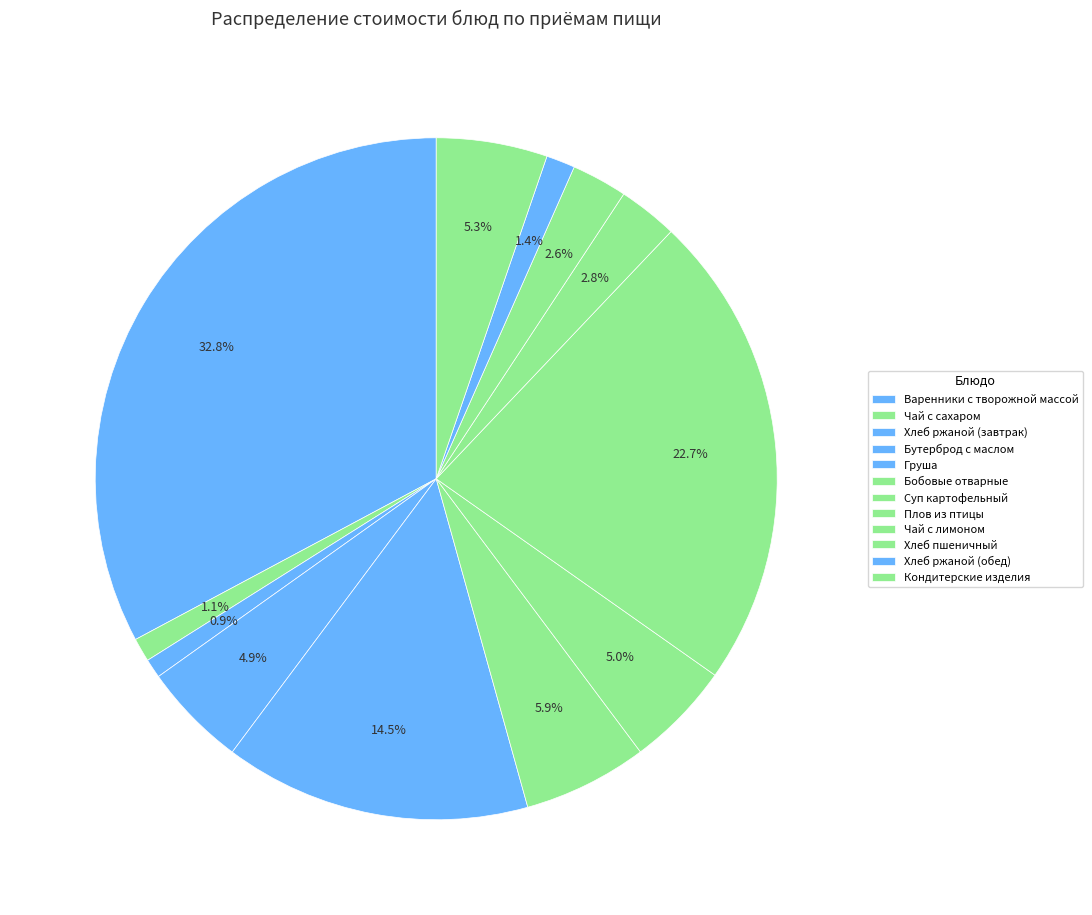

Count the number of slices in the pie.

12